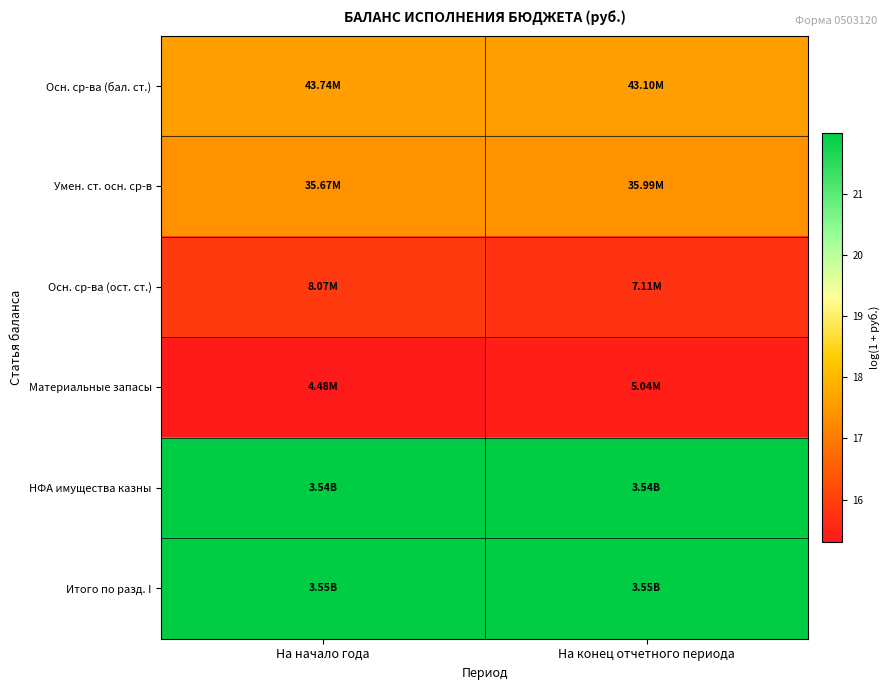

What is the difference between the highest and lowest values at На начало года?

6.7